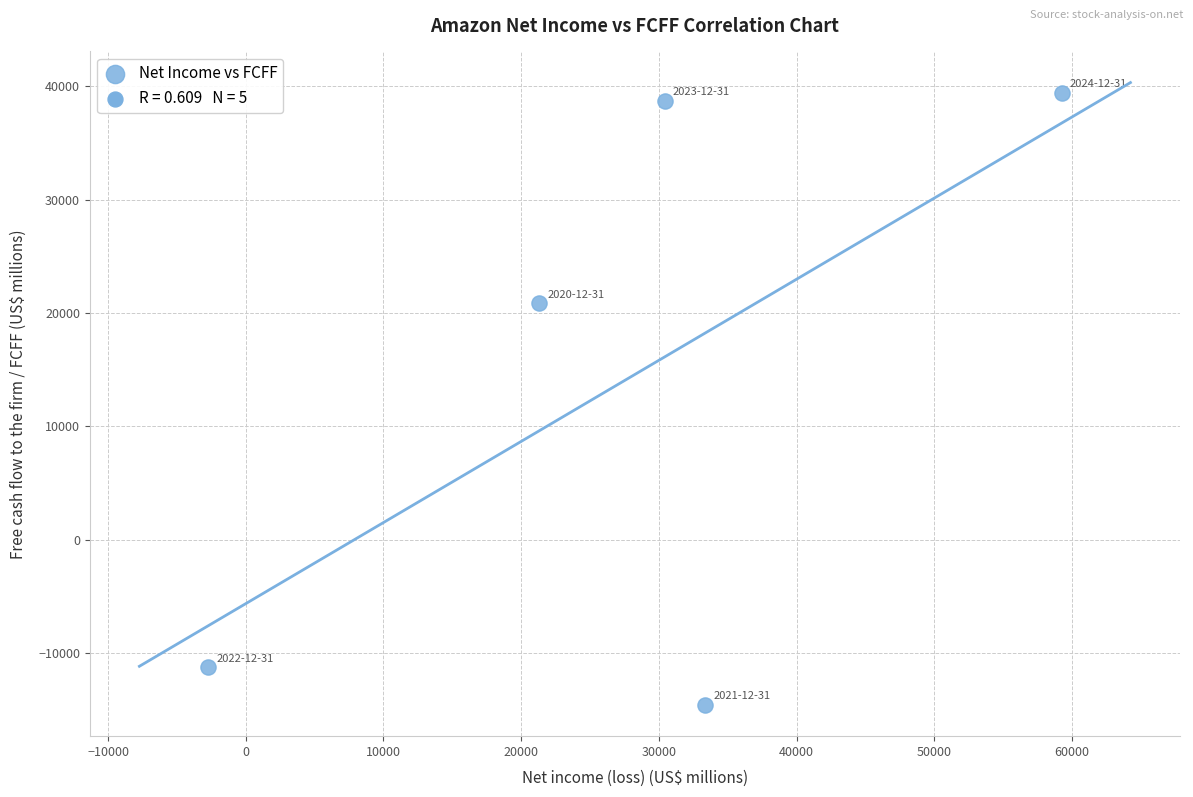

What is the range of Y values (max minus min)?

53991